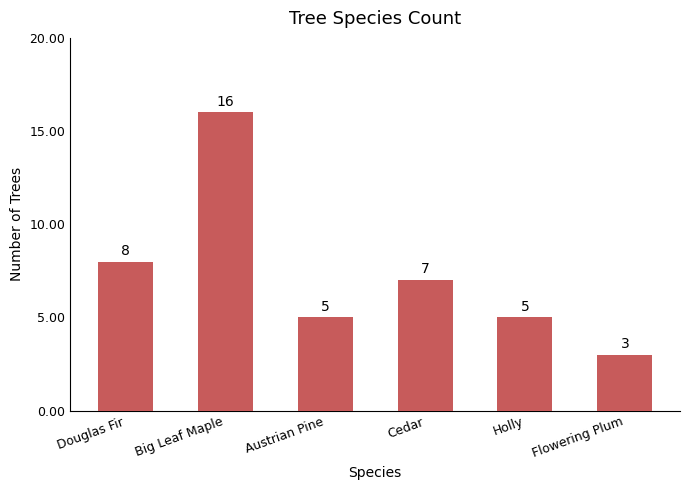

The chart shows a value of 8 at Holly. True or false?

False